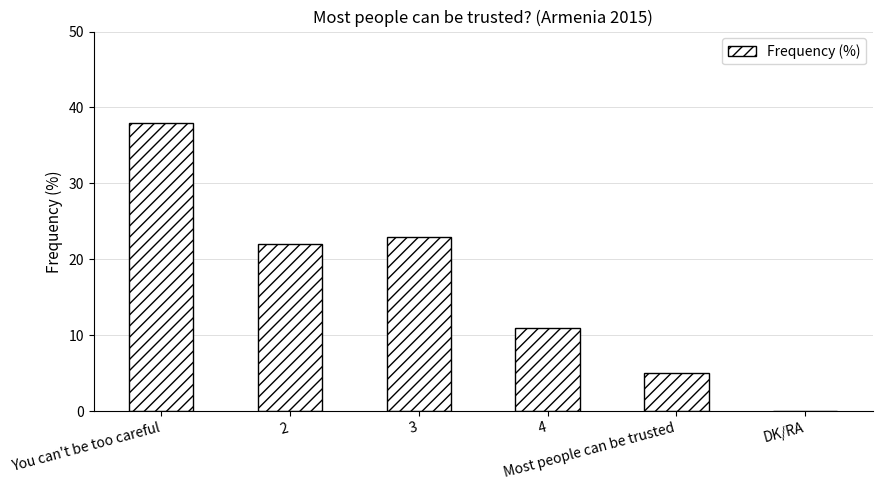

How many values are above zero?

5